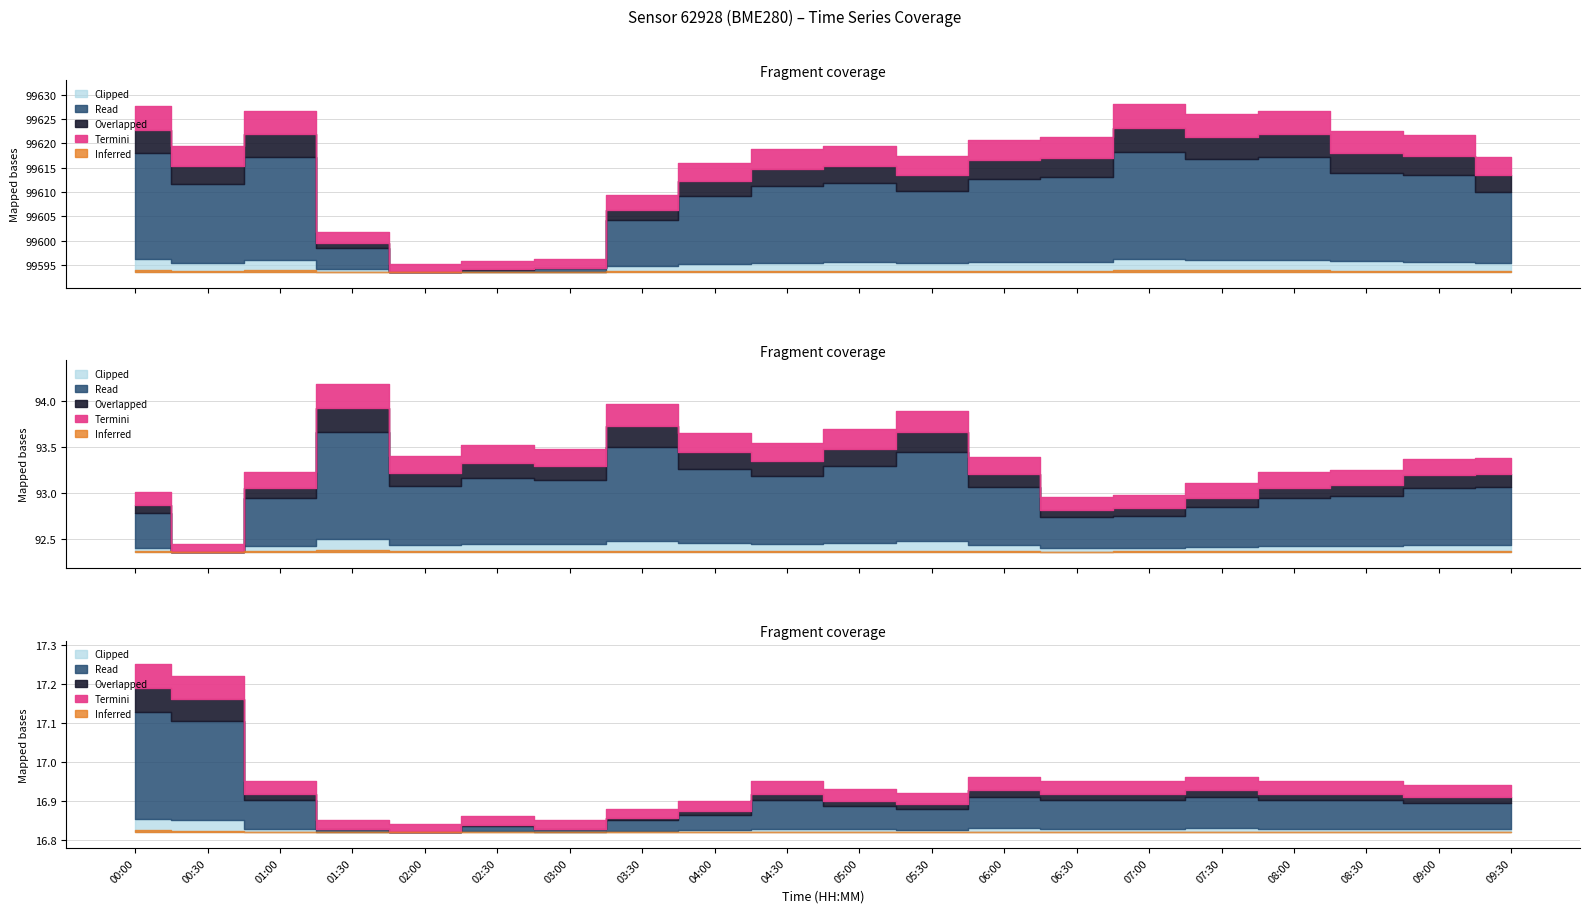

True or false: temperature and pressure cross at least once.

False